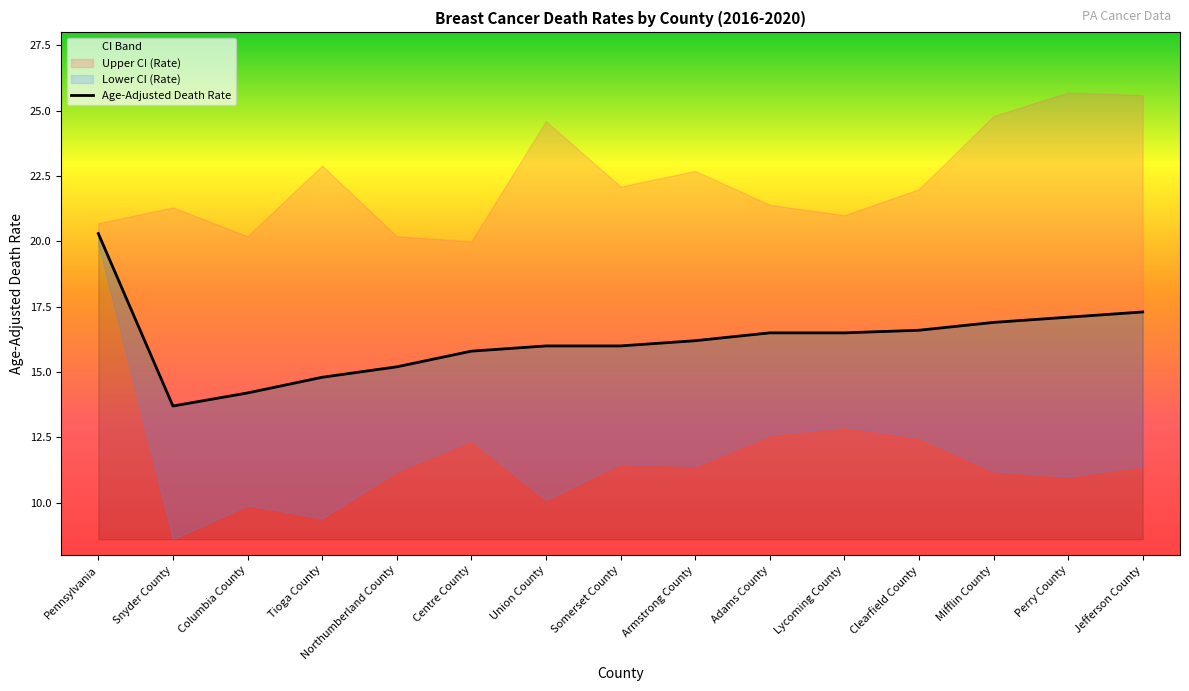

The value at Tioga County is 24.9. True or false?

False